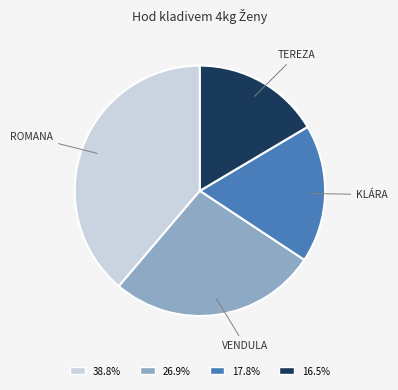

Does 16.5% account for over 50% of the chart?

No